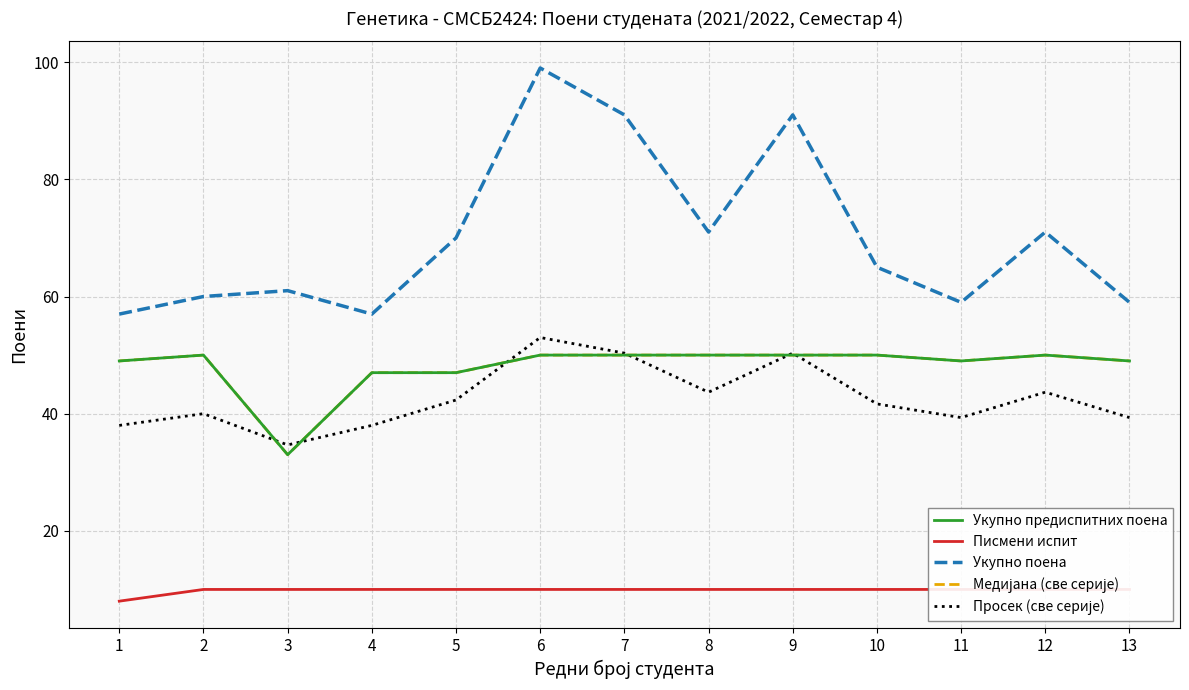

Which series changed the most between 3 and 11?

Укупно предиспитних поена